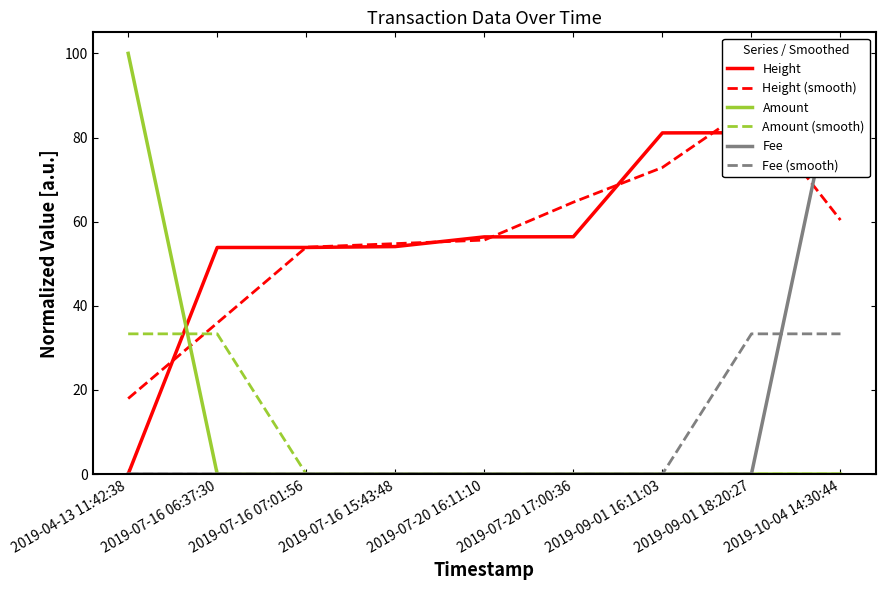

Does the chart have visible grid lines?

No